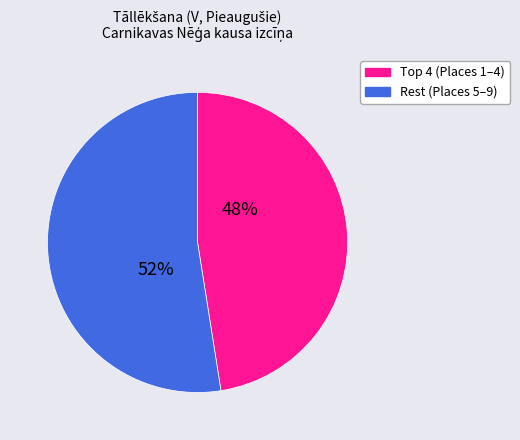

How many segments does this pie chart have?

2